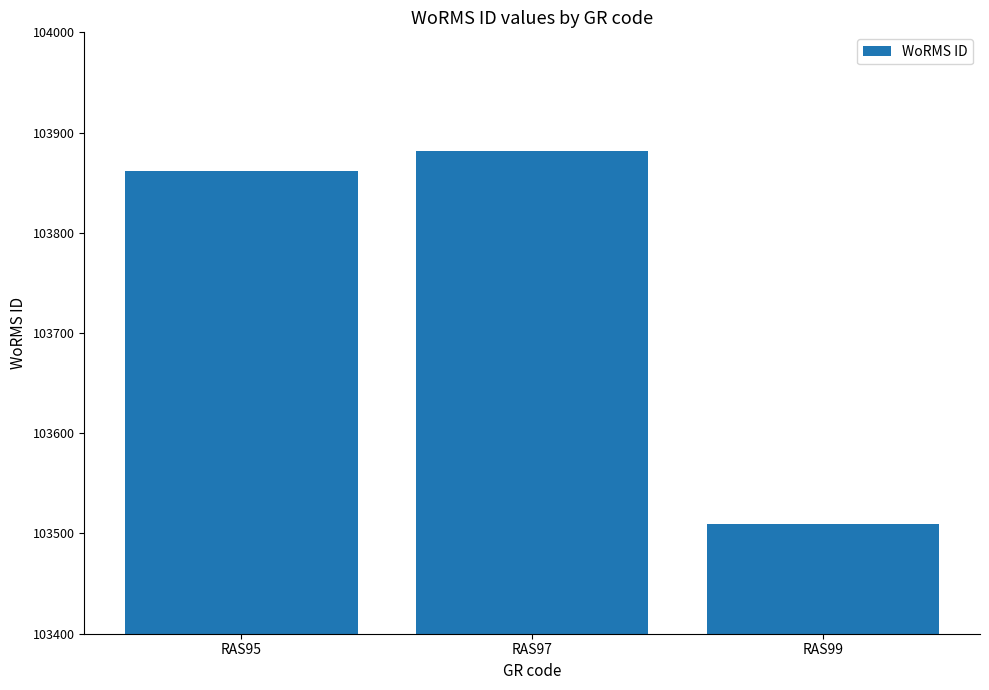

How many bars are there in total?

3